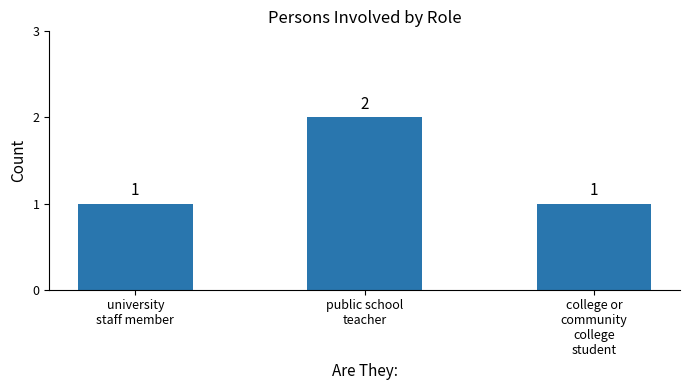

What is the value of the 1st bar from the left?

1